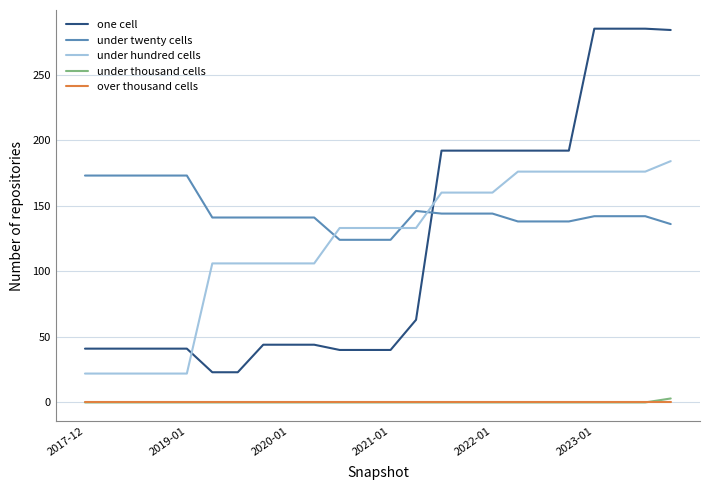

How many lines are shown in the chart?

5